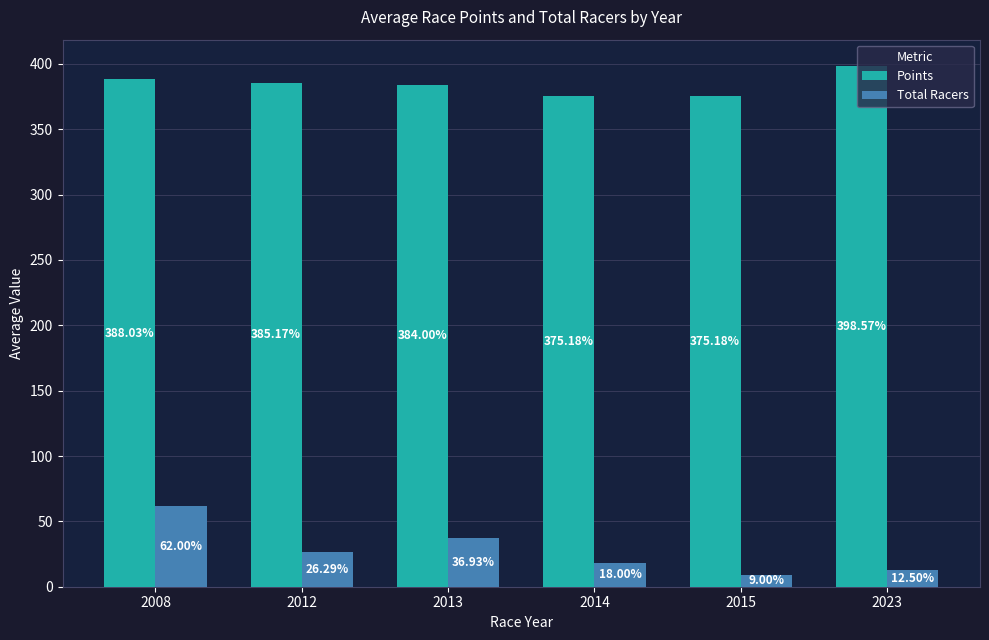

What is the maximum value for Total Racers?

62.0